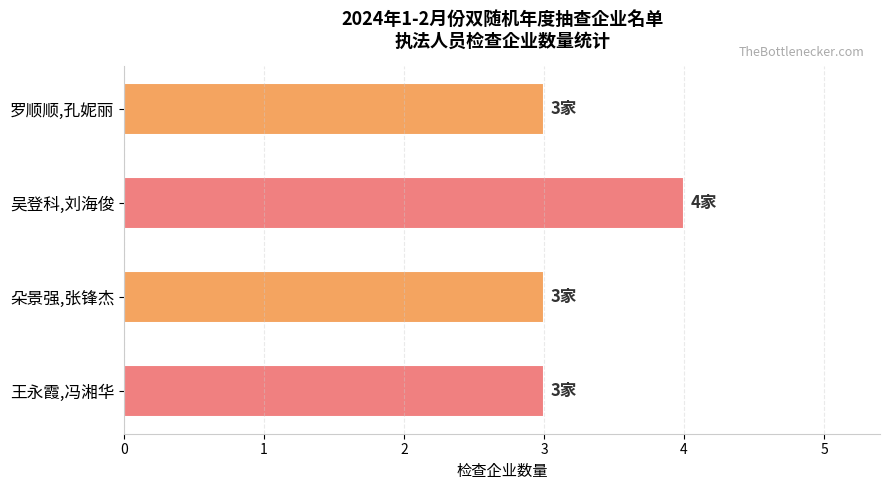

The value at 吴登科,刘海俊 is 2. True or false?

False